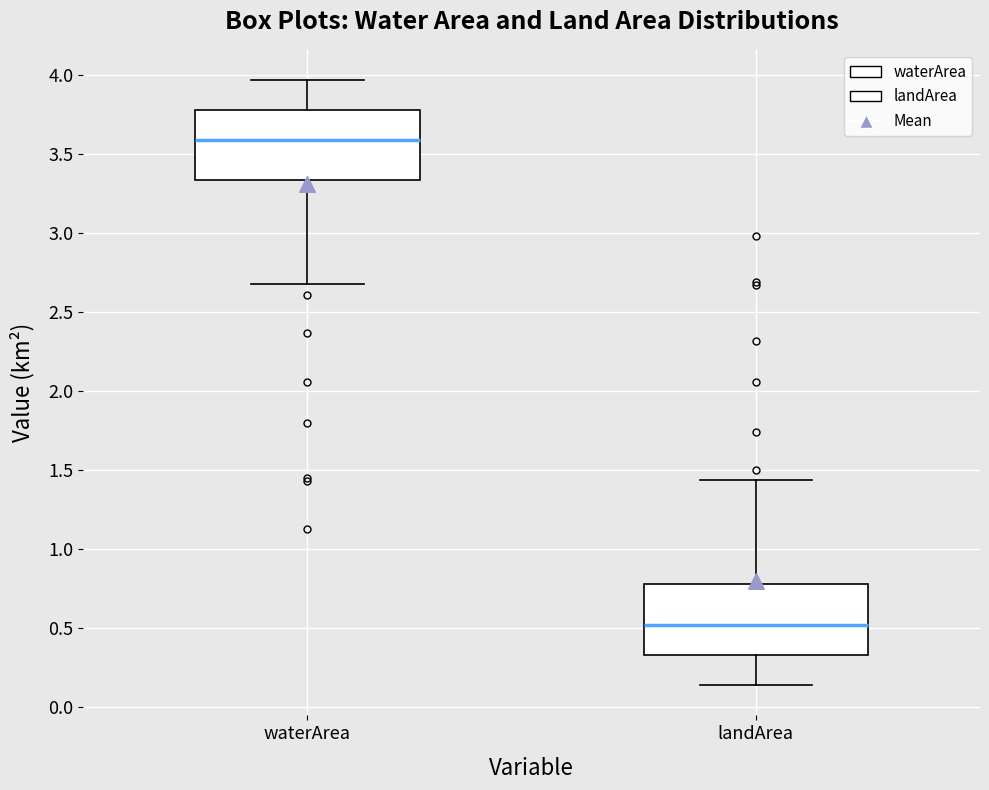

Where is the lower edge of the box for landArea on the y-axis? The values are not printed on the chart, so give them approximately, as read against the axis.

0.35